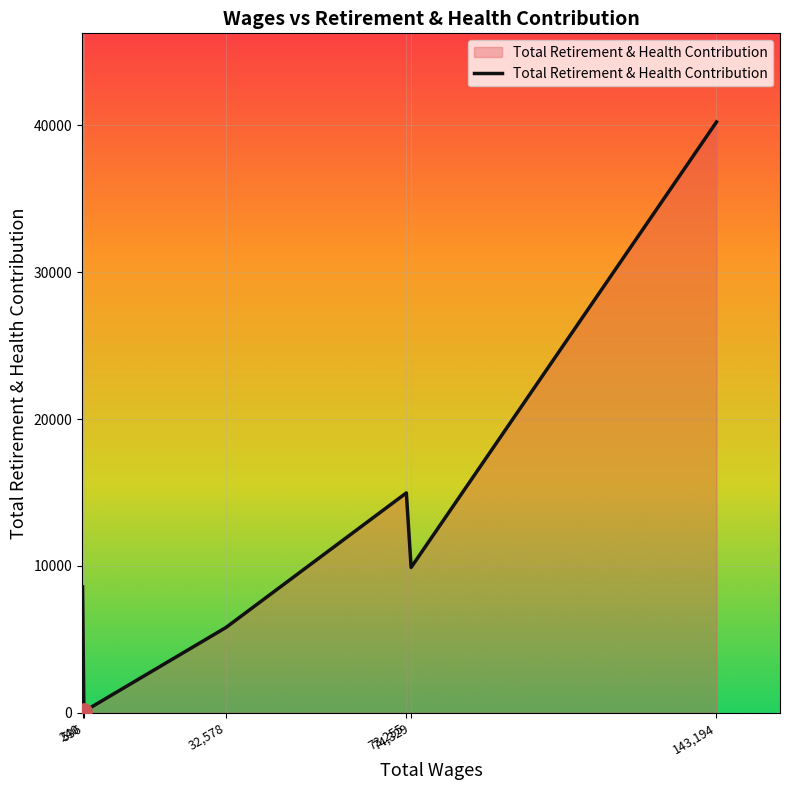

What is the change in value from 536 to 74,329?

+9809